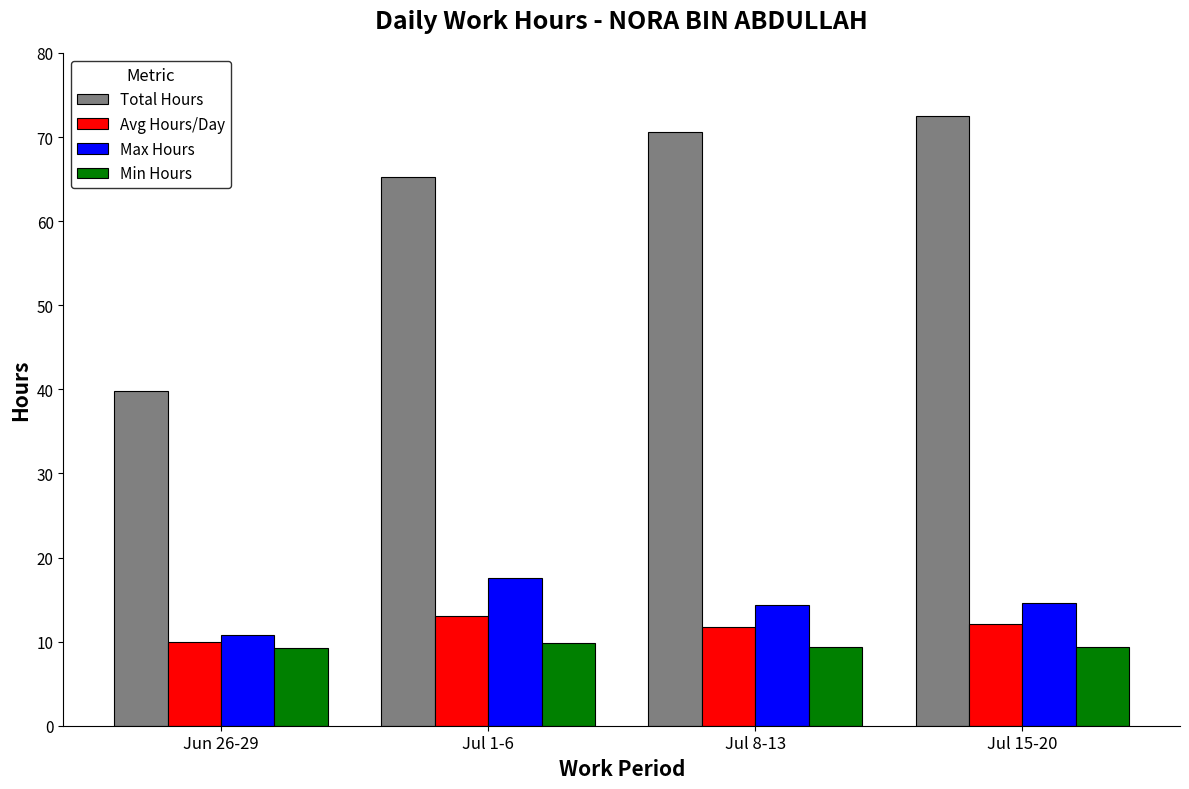

What is the highest value of the Max Hours series?

17.5